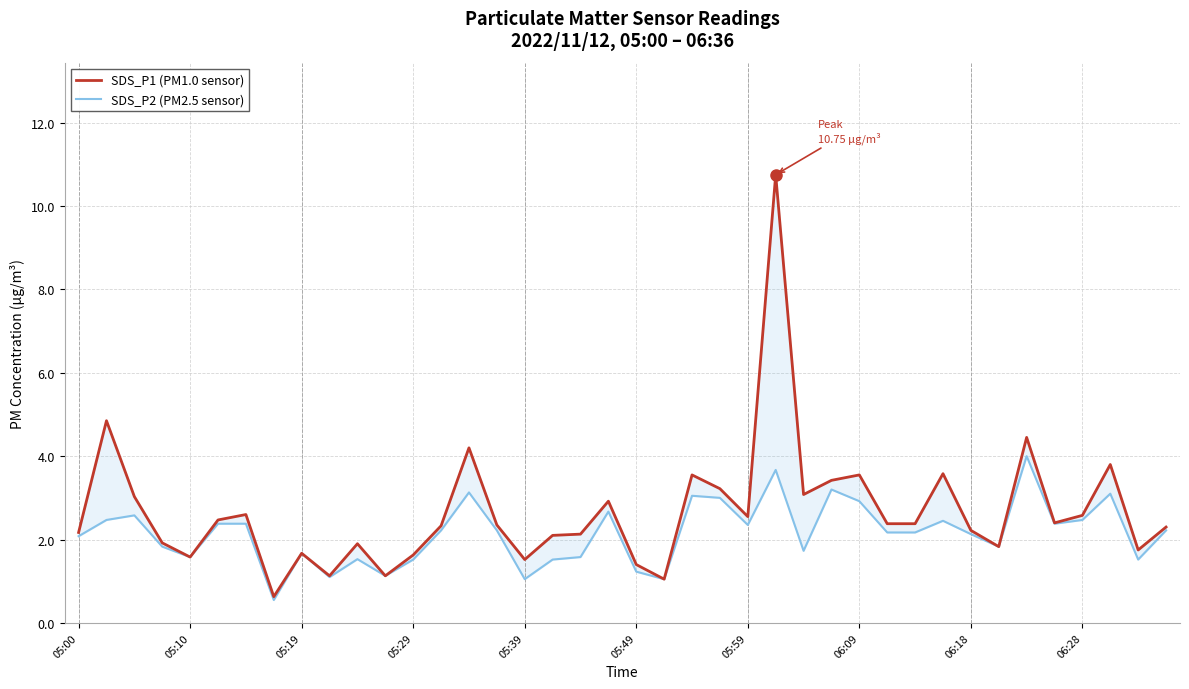

At which category does the chart reach its peak across all series?

25